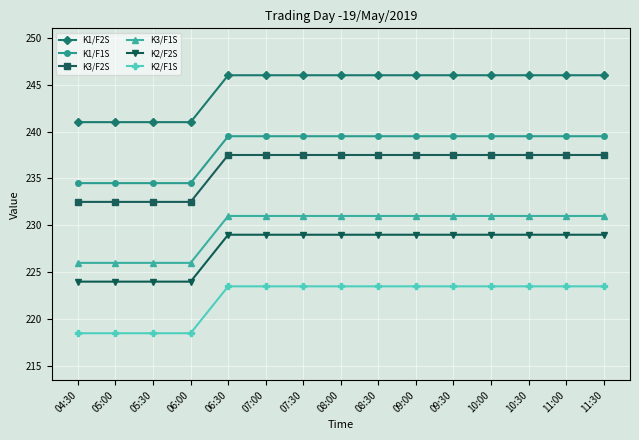

What is the spread (max minus min) of values at 07:30?

22.5